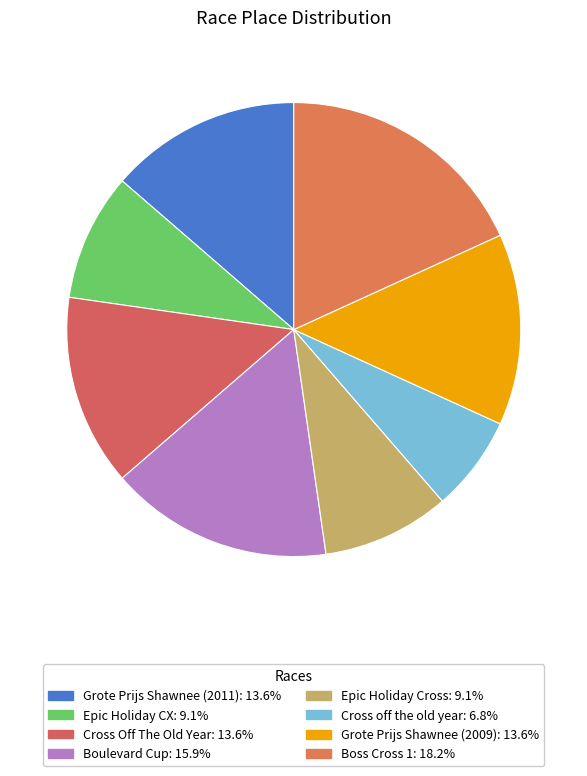

True or false: Epic Holiday Cross accounts for 9% of the total.

True